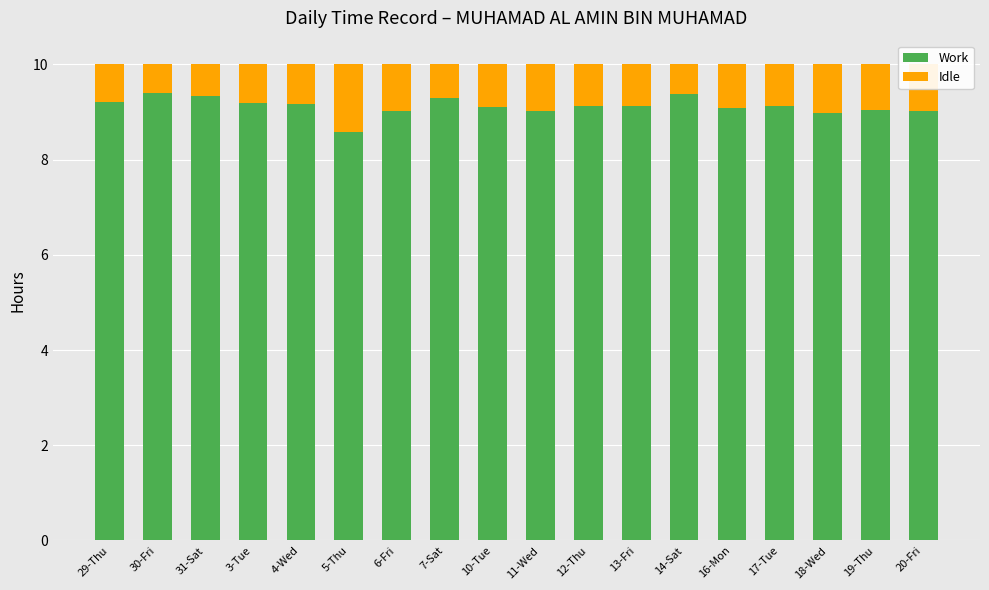

Is it true that Work equals 4.0 at 3-Tue?

False